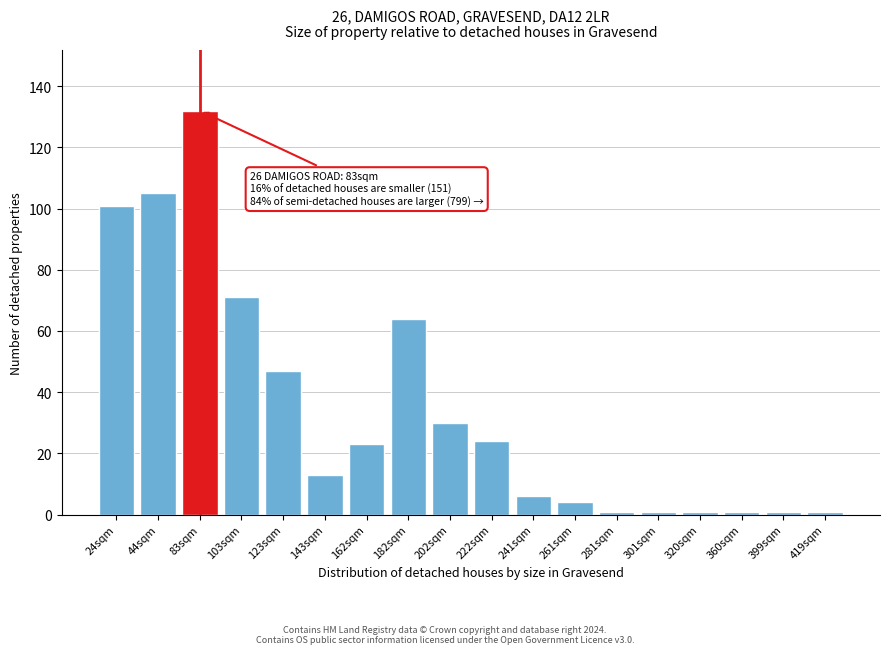

Reading left to right, list all the values displayed in this chart.

101	105	132	71	47	13	23	64	30	24	6	4	1	1	1	1	1	1